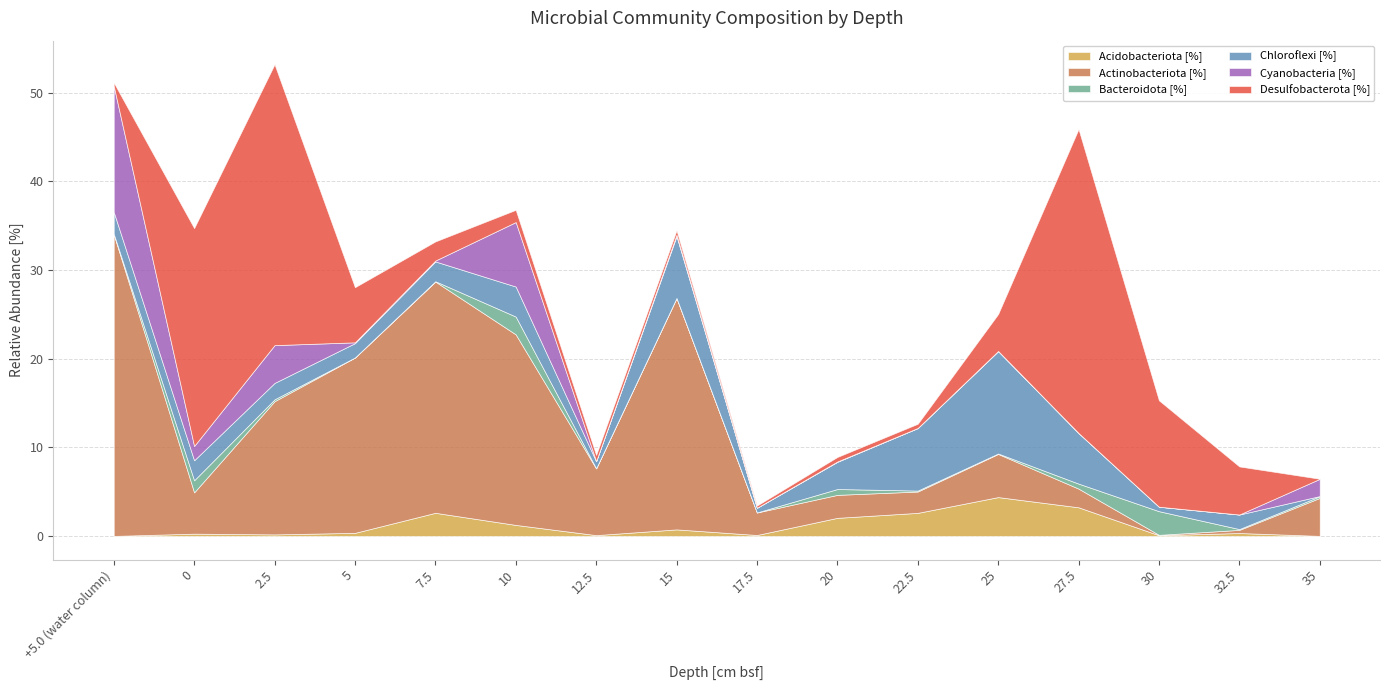

What position from the right is 2.5?

14